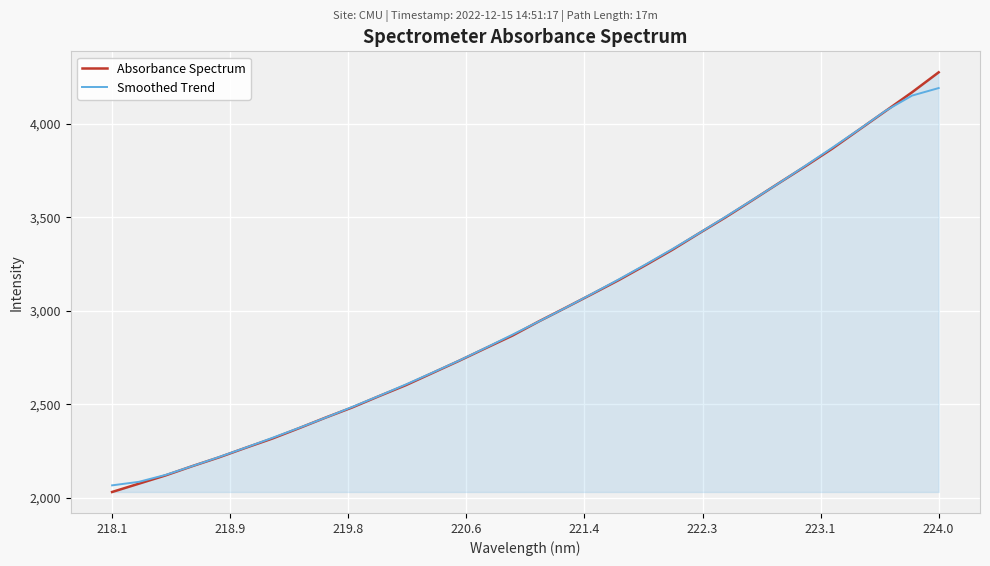

What is the minimum value for Absorbance Spectrum?

2031.4